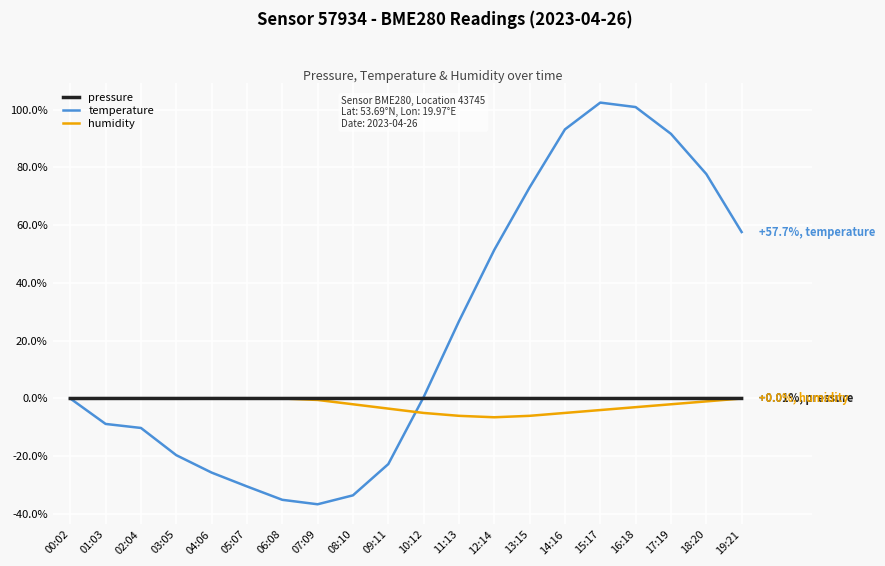

Is the value of humidity at 09:11 greater than the value of pressure at 03:05?

No